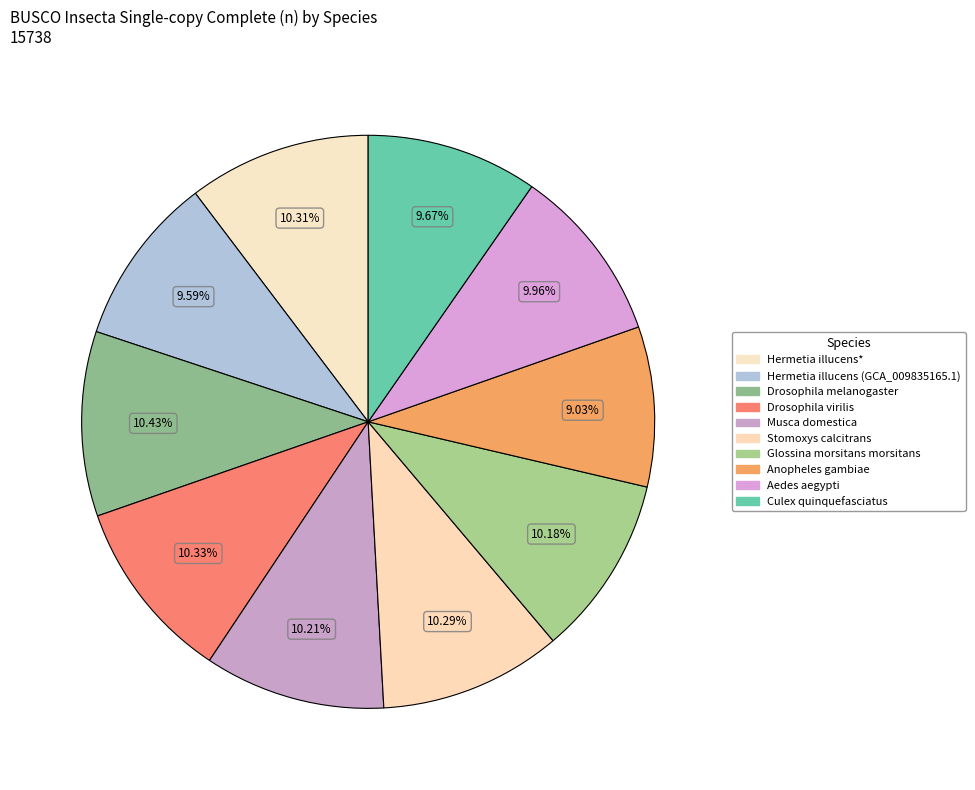

What is the smallest slice in the pie chart?

Anopheles gambiae